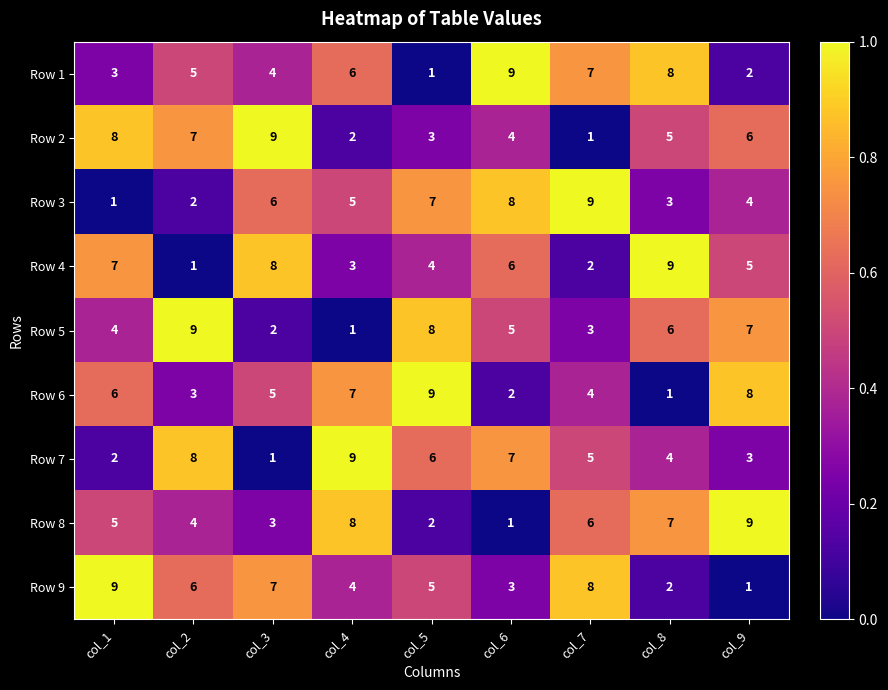

What is the difference between the highest and lowest values at col_3?

8